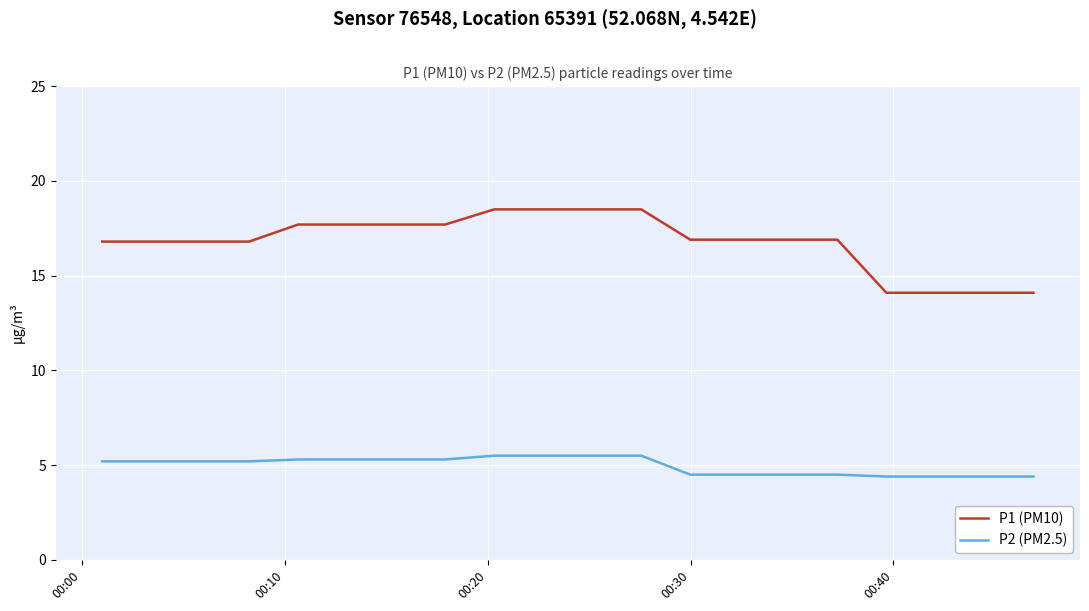

List the series in order of their peak value, lowest first.

P2 (PM2.5), P1 (PM10)